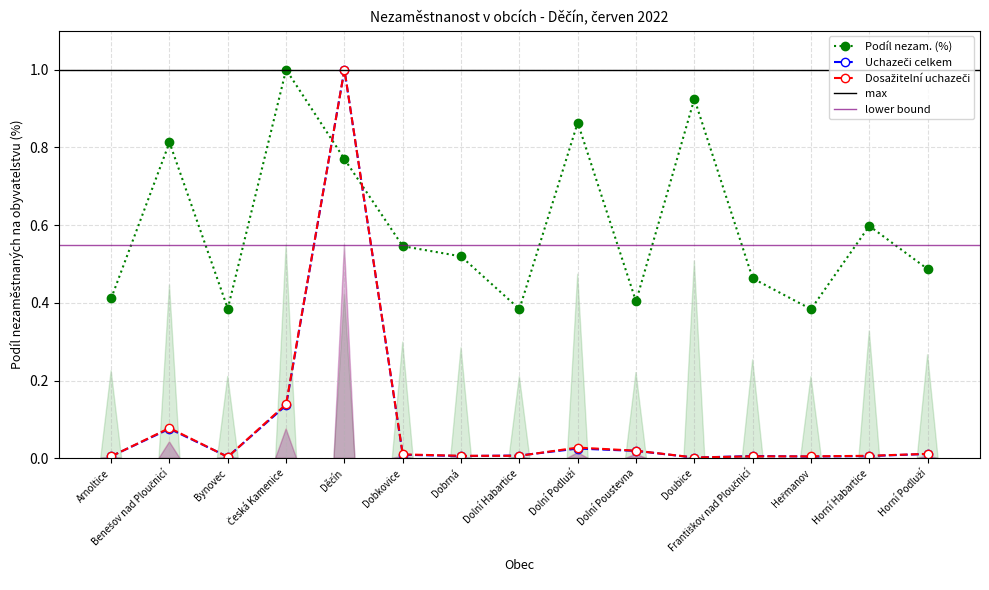

What is the label of the 9th point from the right?

Dobrná